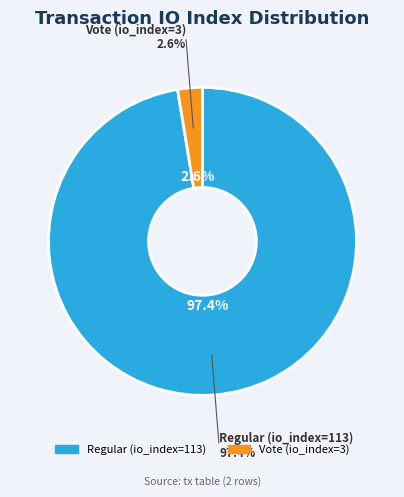

What percentage is the Regular (io_index=113) slice, to the nearest percent?

97%